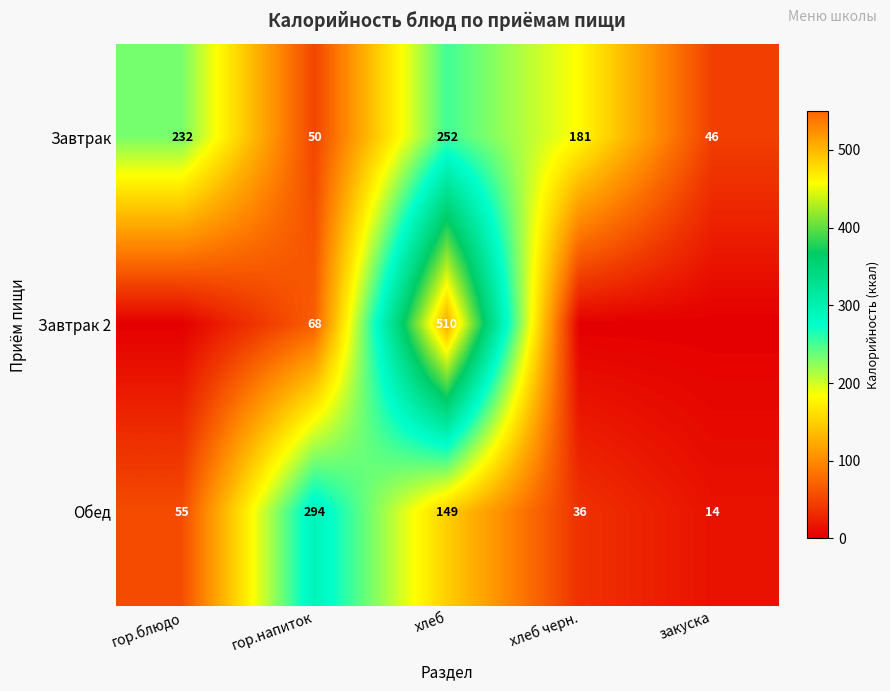

What is the sum of all Завтрак values?

761